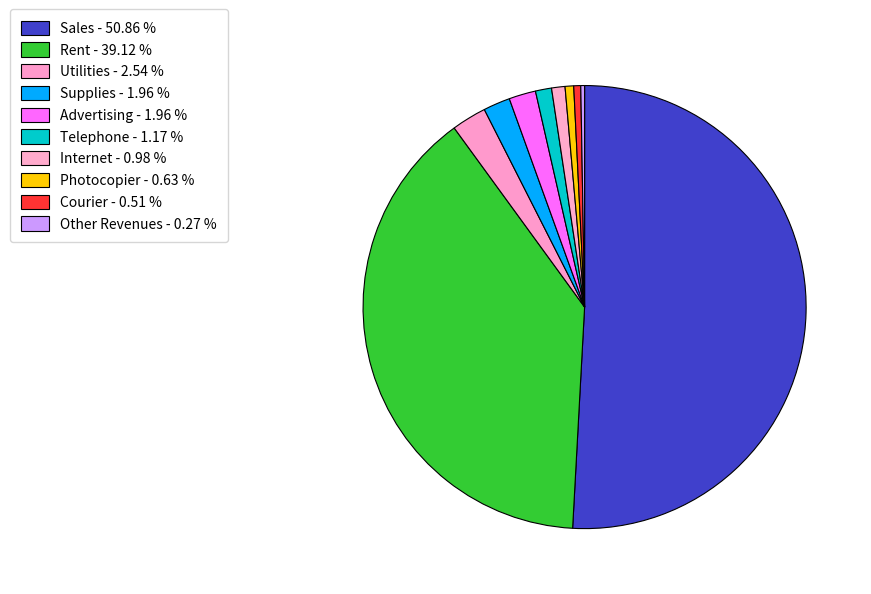

How many segments does this pie chart have?

10